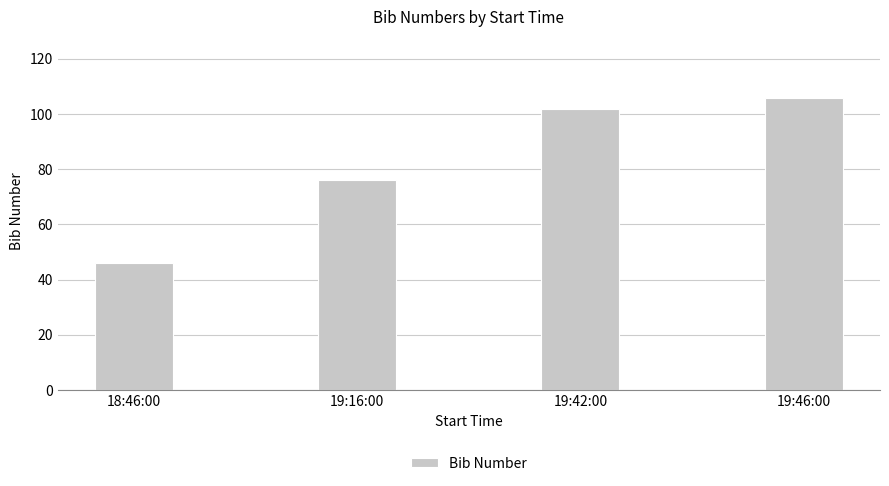

Reading right to left, what are all the values shown in this chart?

19:46:00=106	19:42:00=102	19:16:00=76	18:46:00=46